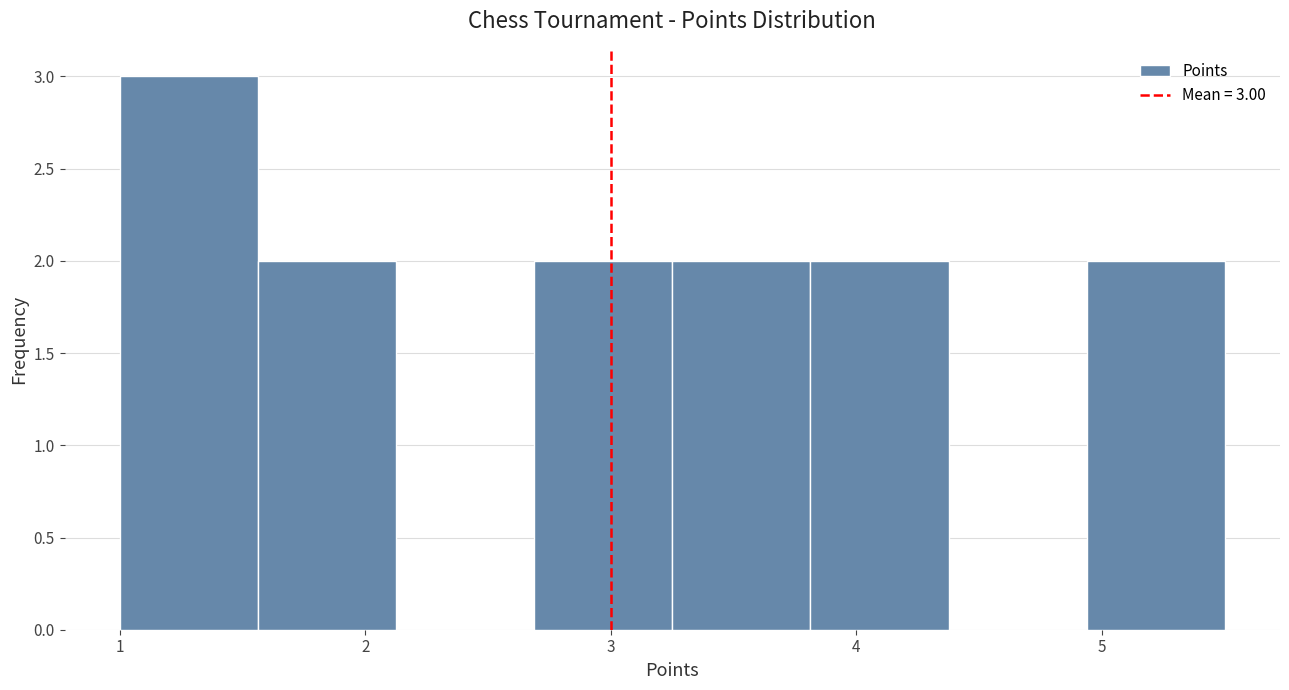

Over which range of the x-axis is the bar tallest?

1.0 to 1.6